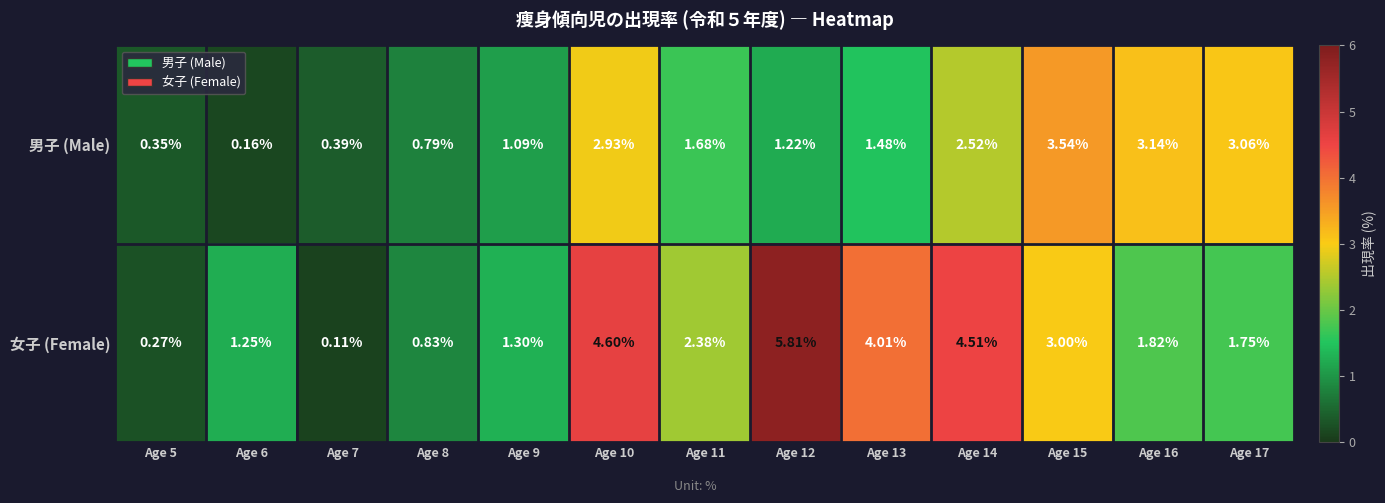

Rank the series by their maximum value, from highest to lowest.

女子 (Female), 男子 (Male)